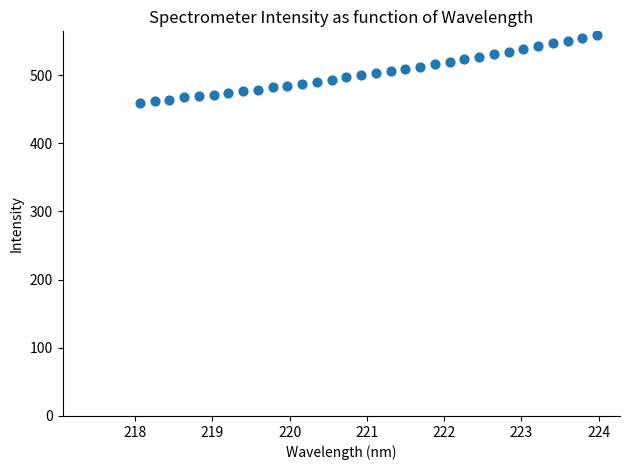

What is the range of Y values (max minus min)?

99.5